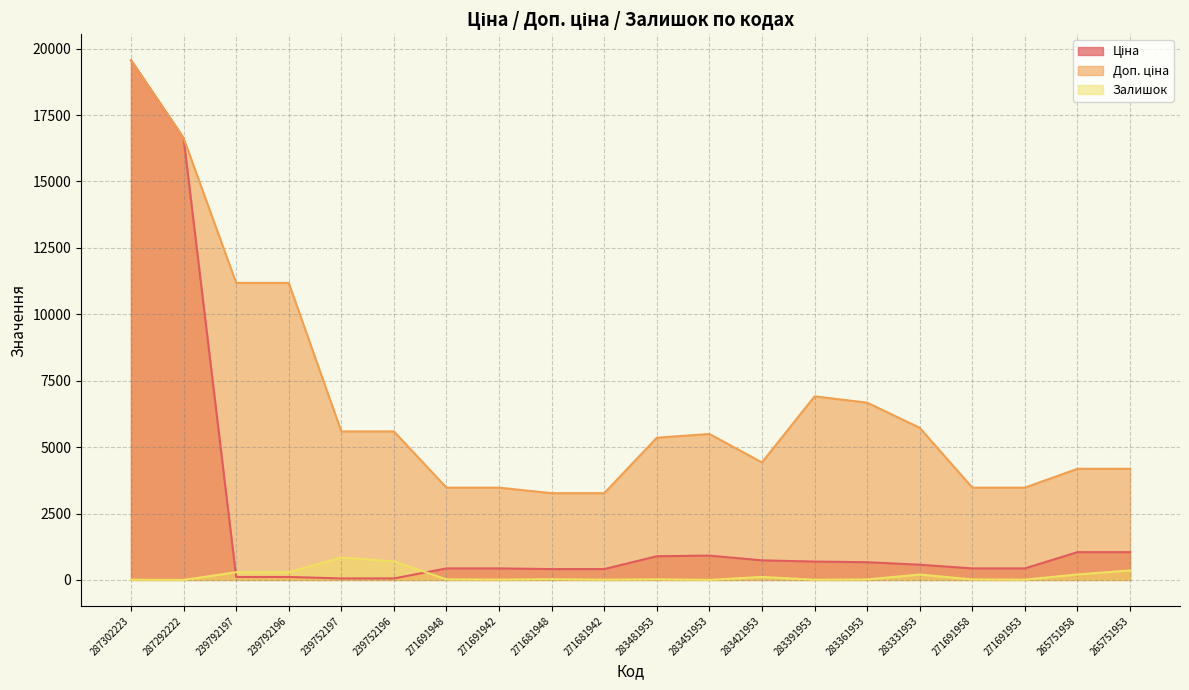

At which label does Доп. ціна first exceed 5495?

287302223